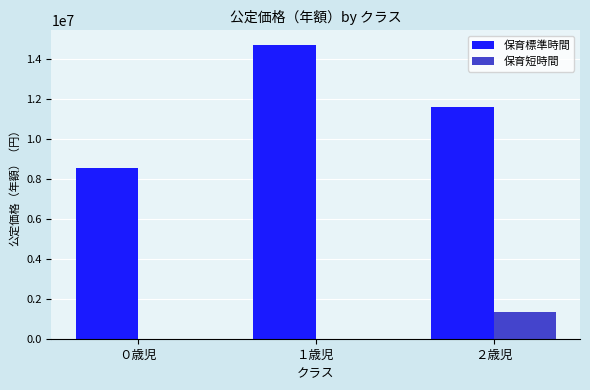

At which category does the chart reach its peak across all series?

１歳児